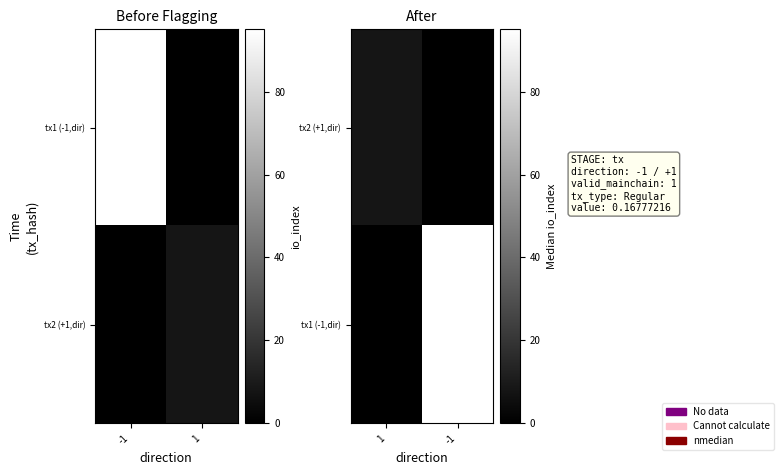

Rank the series at 1 from highest to lowest value.

tx2 (+1,dir), tx1 (-1,dir)